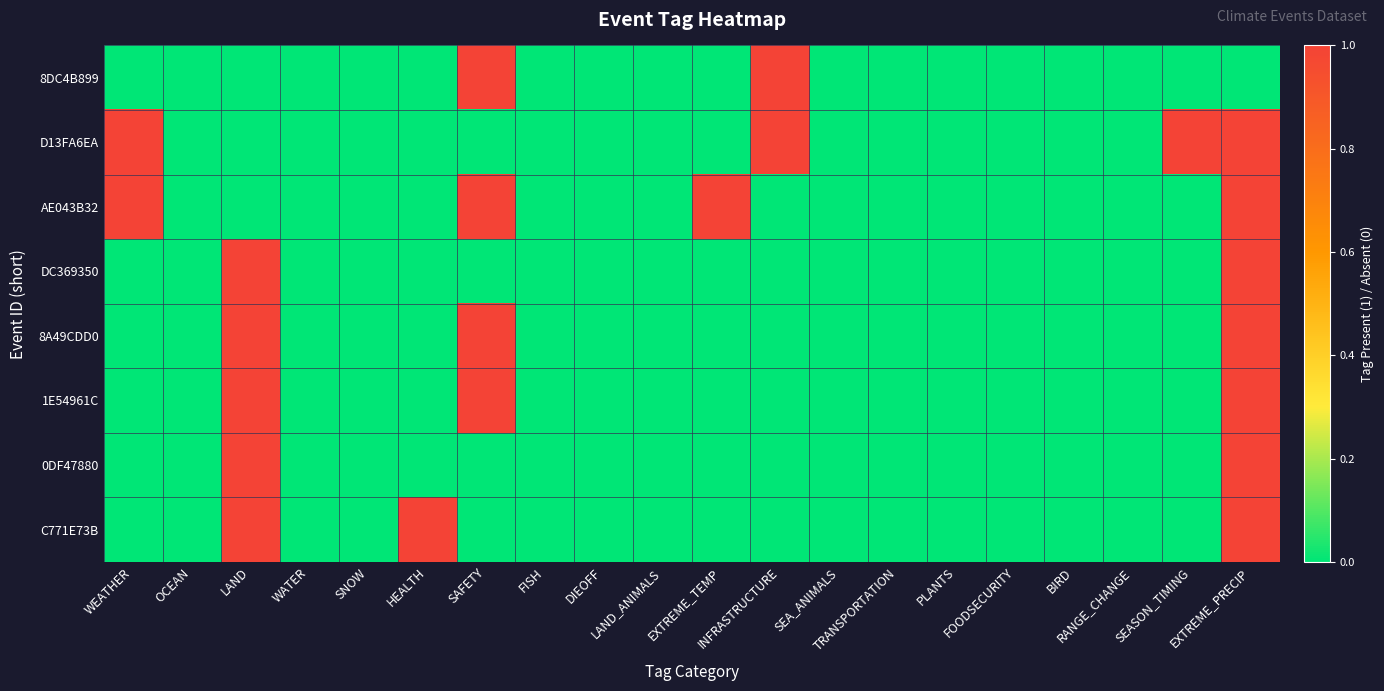

Which category has the highest value across all series?

SAFETY